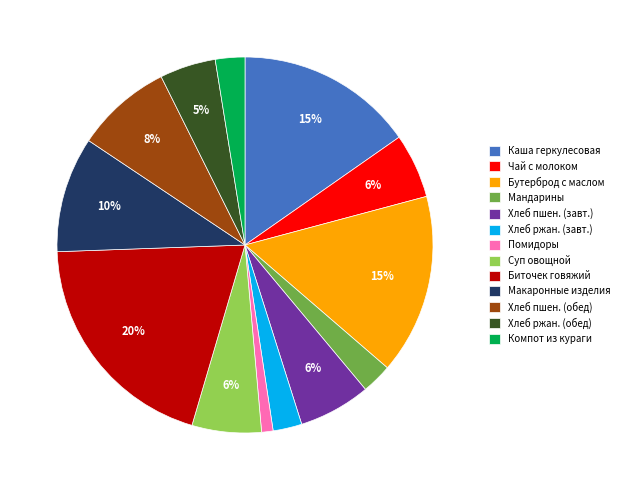

Do Бутерброд с маслом and Компот из кураги together represent more than half of the pie?

No